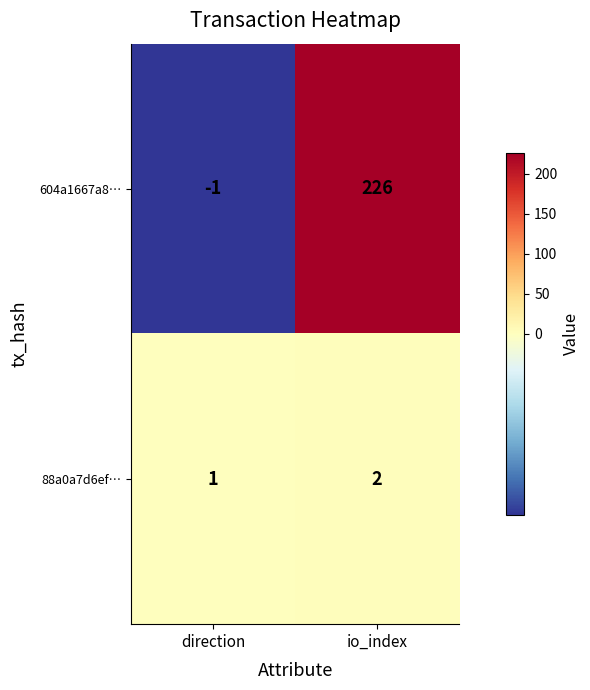

What is the greatest value displayed?

226